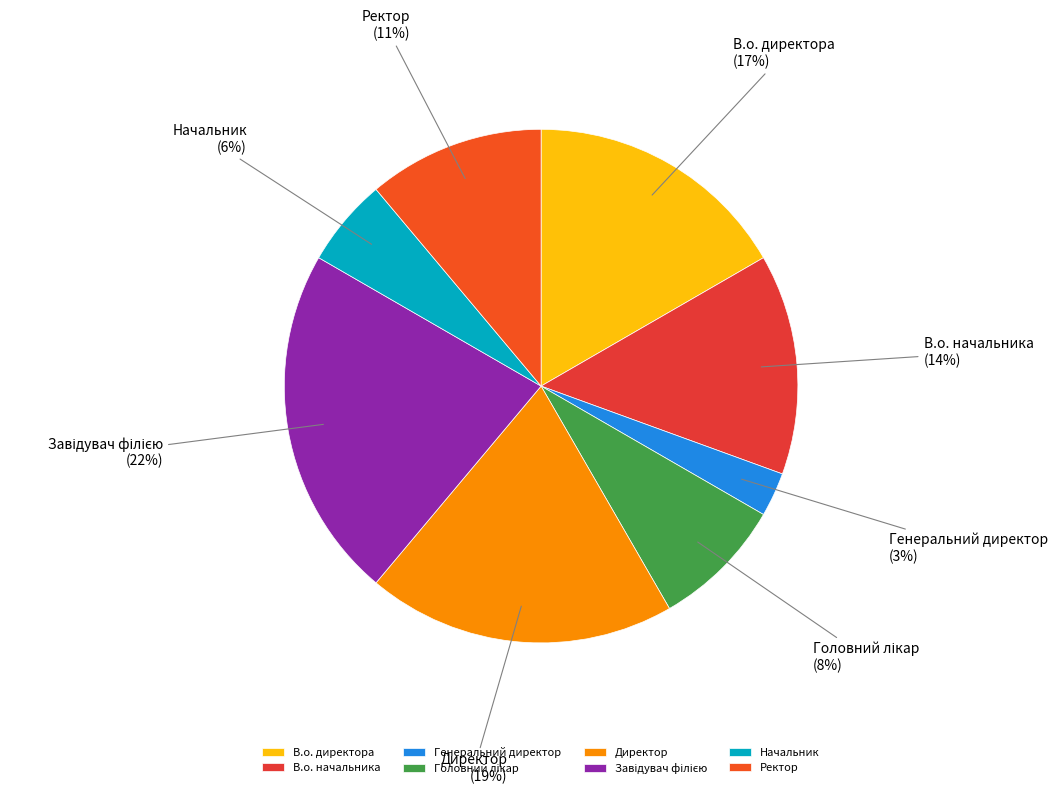

Is it true that Генеральний директор is 3% of the pie?

True